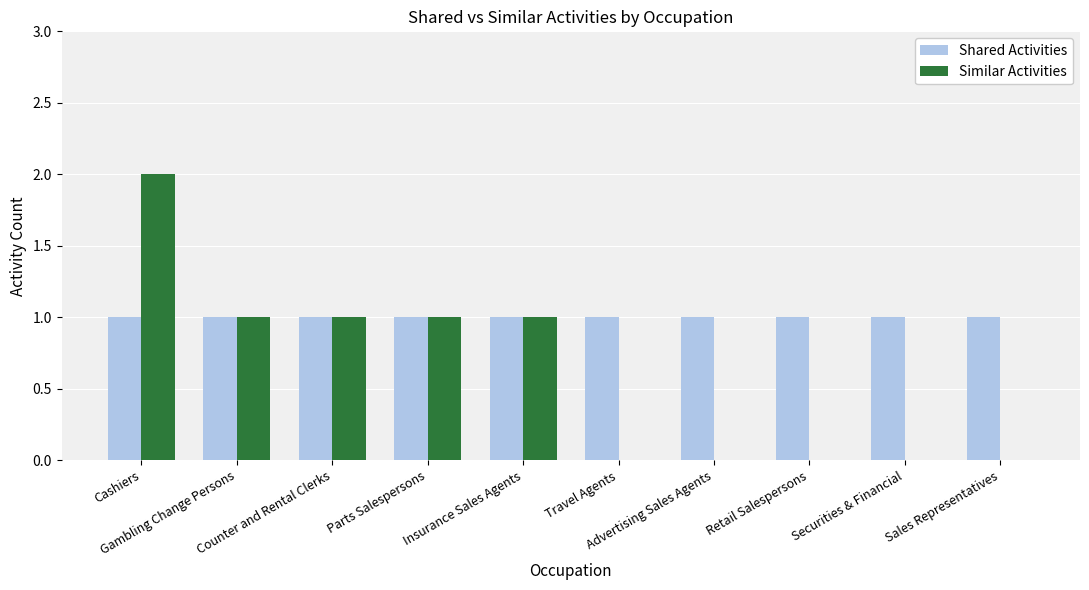

Reading left to right, extract all data points from this chart.

Shared Activities: Cashiers=1	Gambling Change Persons=1	Counter and Rental Clerks=1	Parts Salespersons=1	Insurance Sales Agents=1	Travel Agents=1	Advertising Sales Agents=1	Retail Salespersons=1	Securities & Financial=1	Sales Representatives=1
Similar Activities: Cashiers=2	Gambling Change Persons=1	Counter and Rental Clerks=1	Parts Salespersons=1	Insurance Sales Agents=1	Travel Agents=0	Advertising Sales Agents=0	Retail Salespersons=0	Securities & Financial=0	Sales Representatives=0